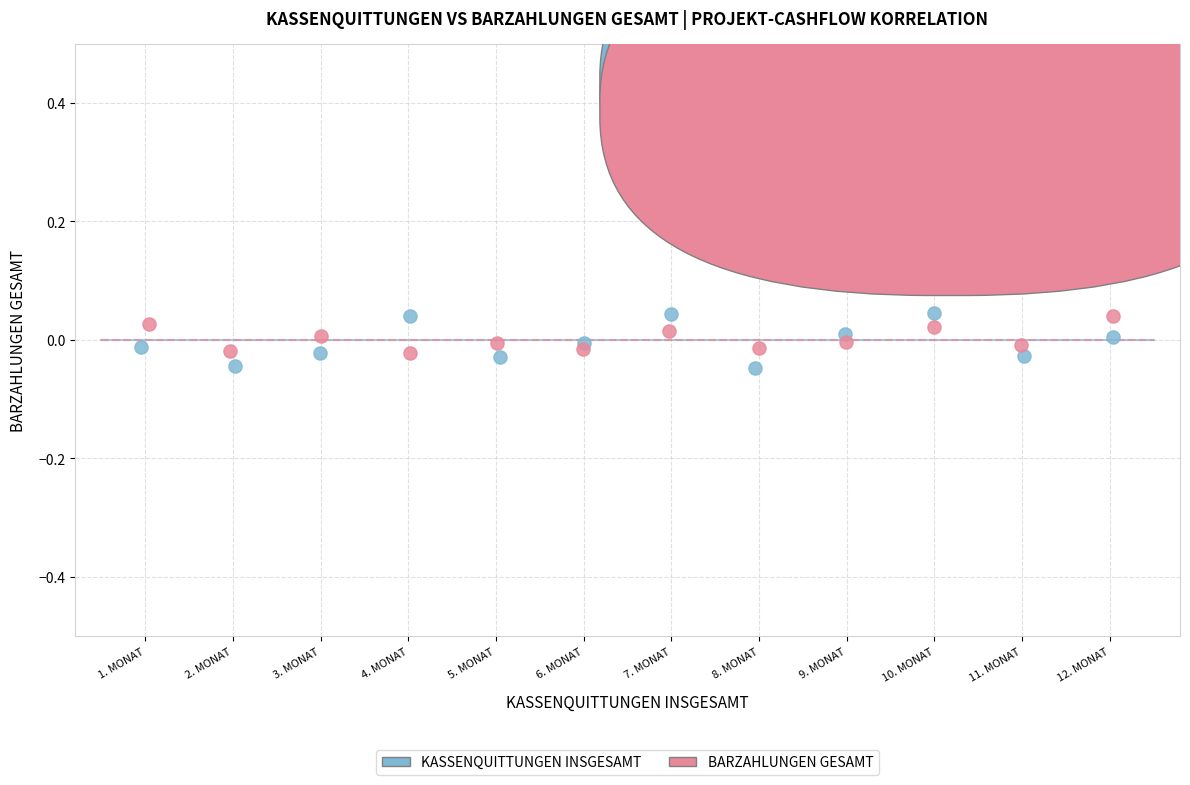

Which series has the widest spread of Y values?

KASSENQUITTUNGEN INSGESAMT